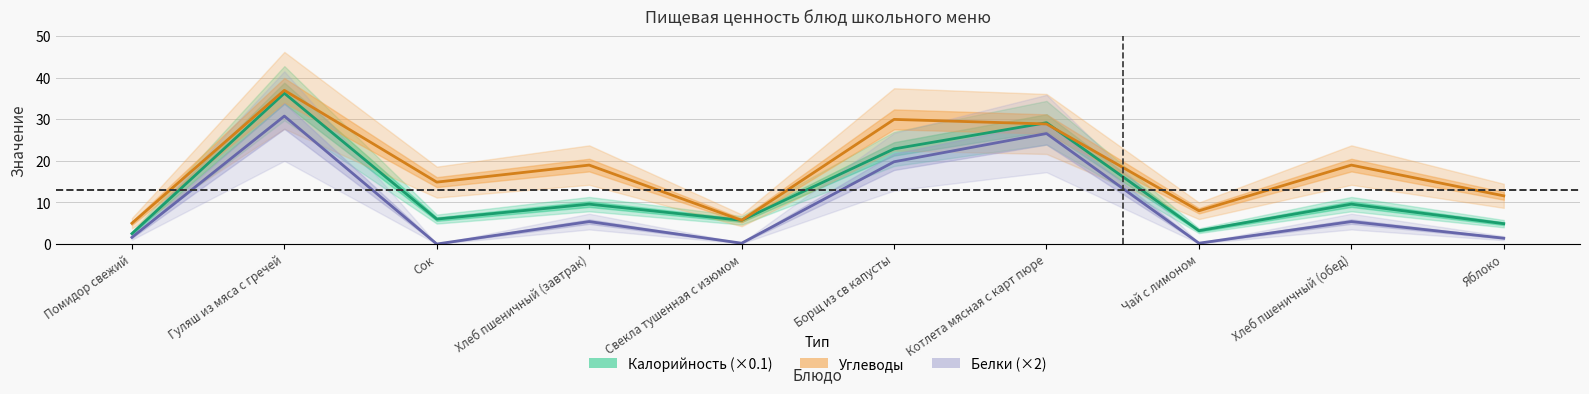

At which category is the sum across all series the highest?

Гуляш из мяса с гречей